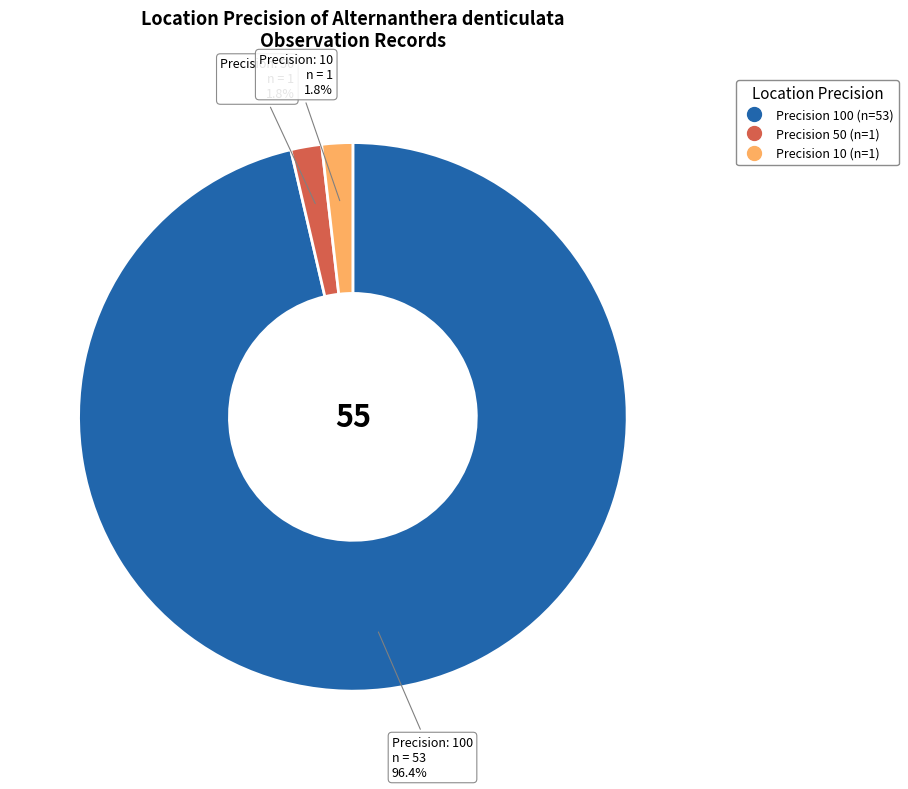

Is there a majority slice in this chart?

Yes